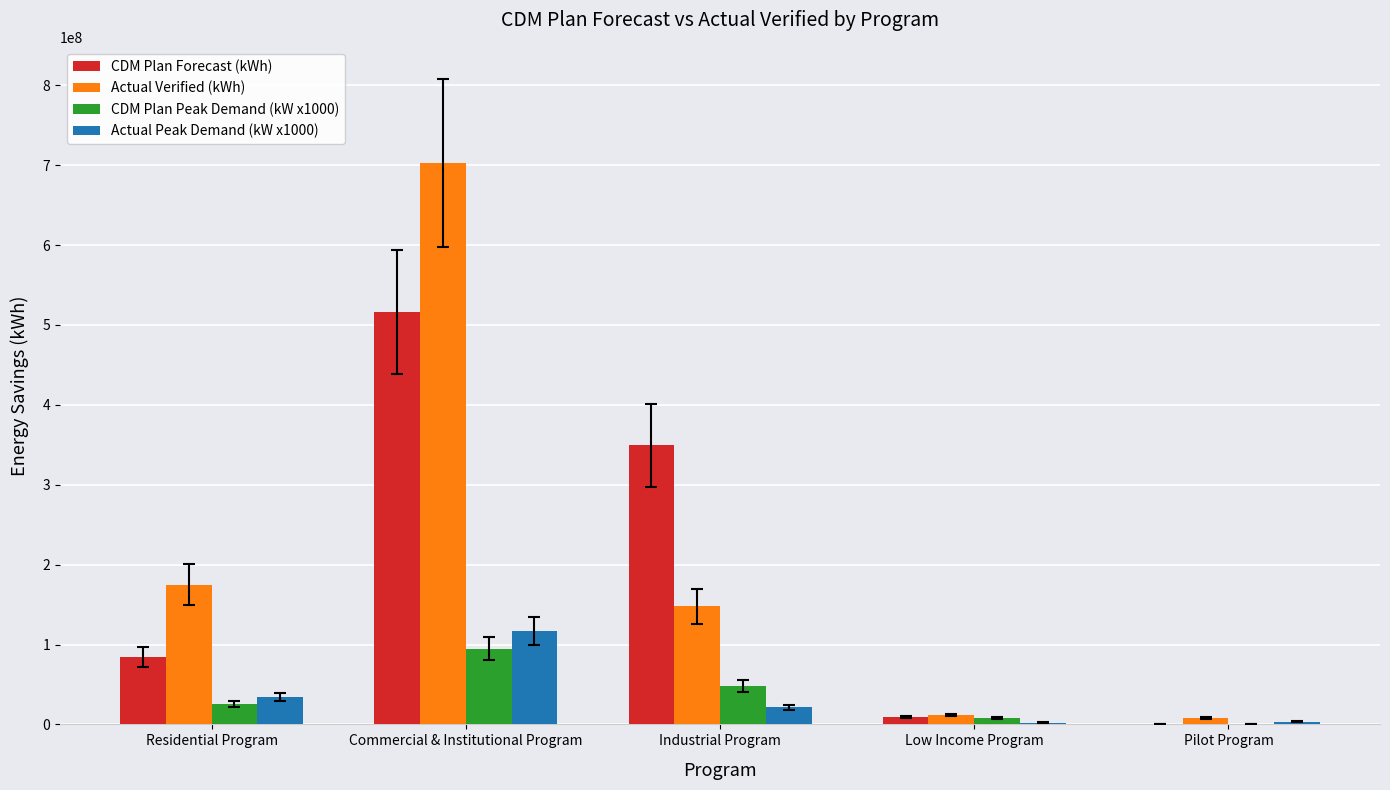

What are all the series names shown in the legend?

CDM Plan Forecast (kWh), Actual Verified (kWh), CDM Plan Peak Demand (kW x1000), Actual Peak Demand (kW x1000)